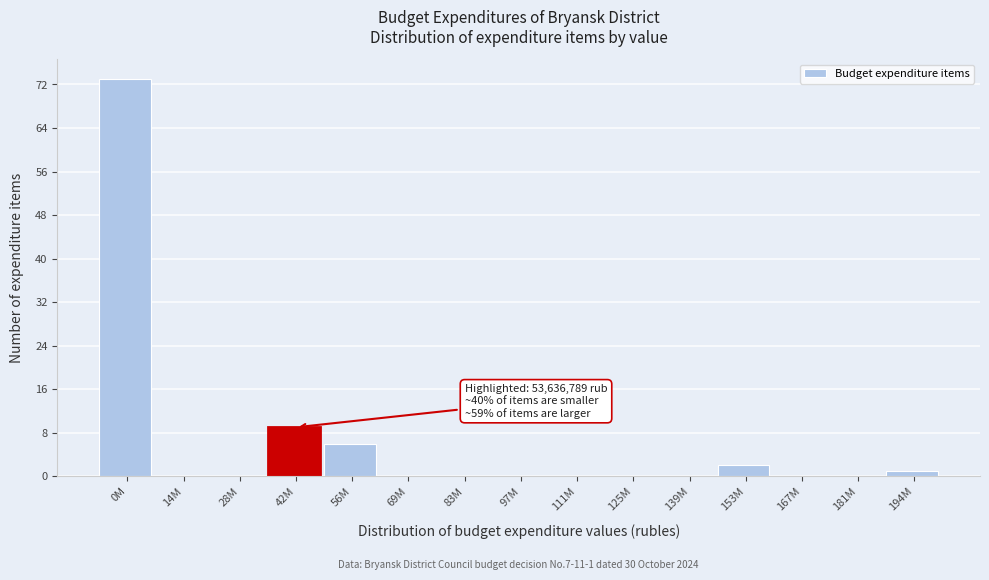

Reading left to right, list all the values displayed in this chart.

0M=73	14M=0	28M=0	42M=9	56M=6	69M=0	83M=0	97M=0	111M=0	125M=0	139M=0	153M=2	167M=0	181M=0	194M=1